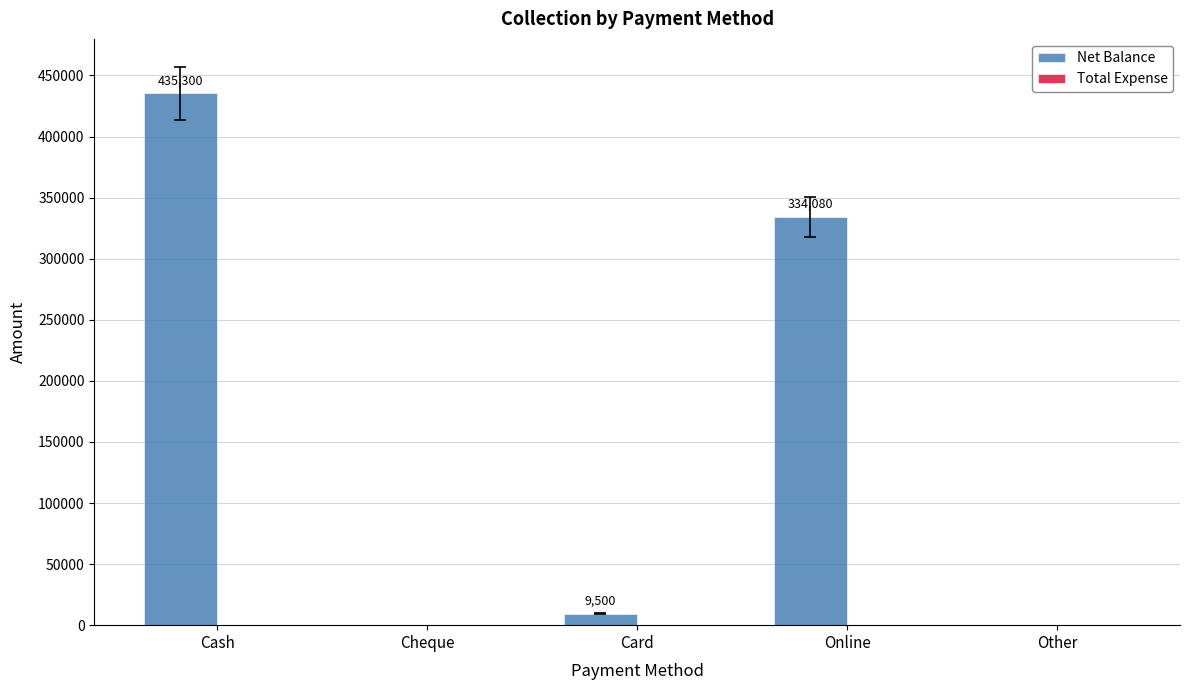

How many series are shown in this chart?

1